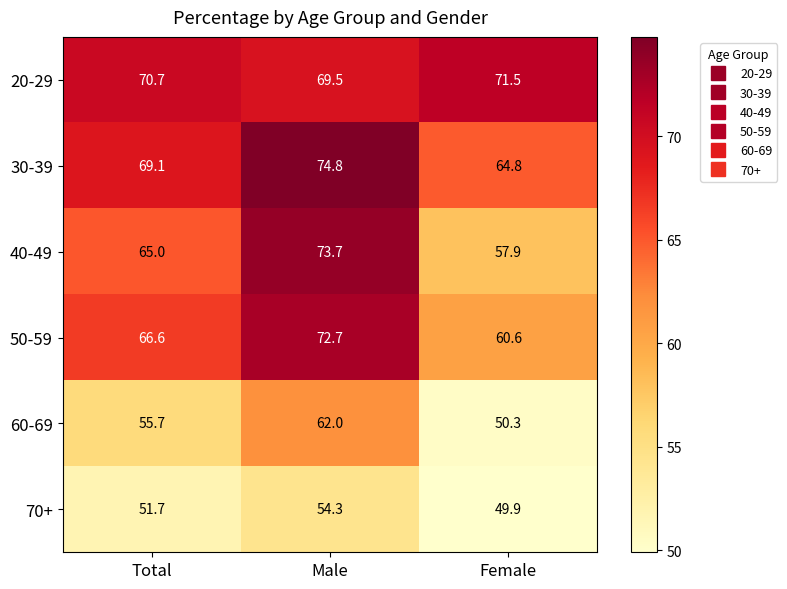

Reading left to right, transcribe all the data shown in this chart.

20-29: 70.7	69.5	71.5
30-39: 69.1	74.8	64.8
40-49: 65.0	73.7	57.9
50-59: 66.6	72.7	60.6
60-69: 55.7	62.0	50.3
70+: 51.7	54.3	49.9